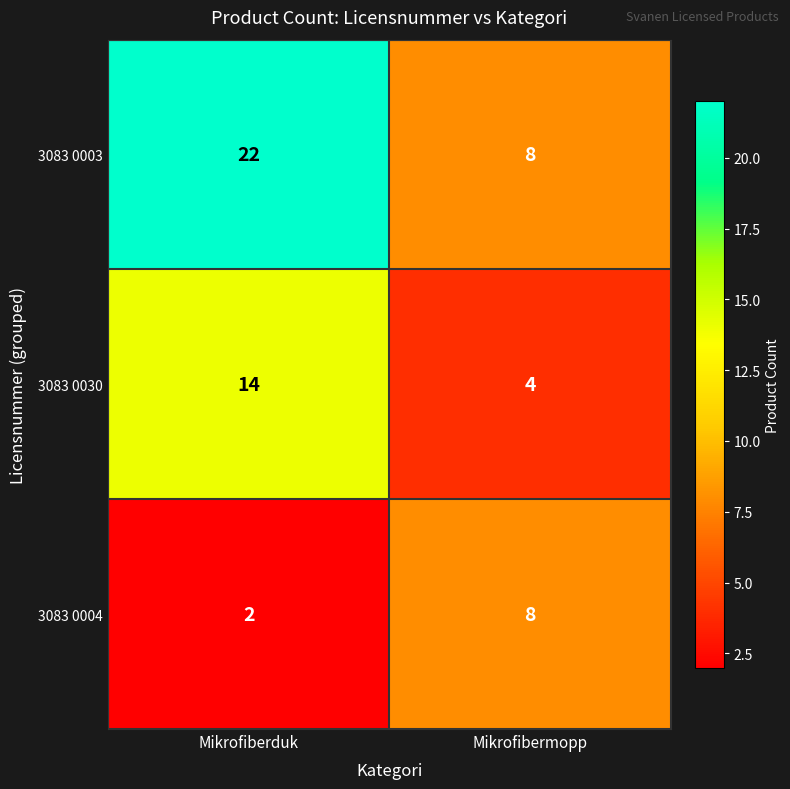

At Mikrofiberduk, list the series in order from smallest to largest.

3083 0004, 3083 0030, 3083 0003